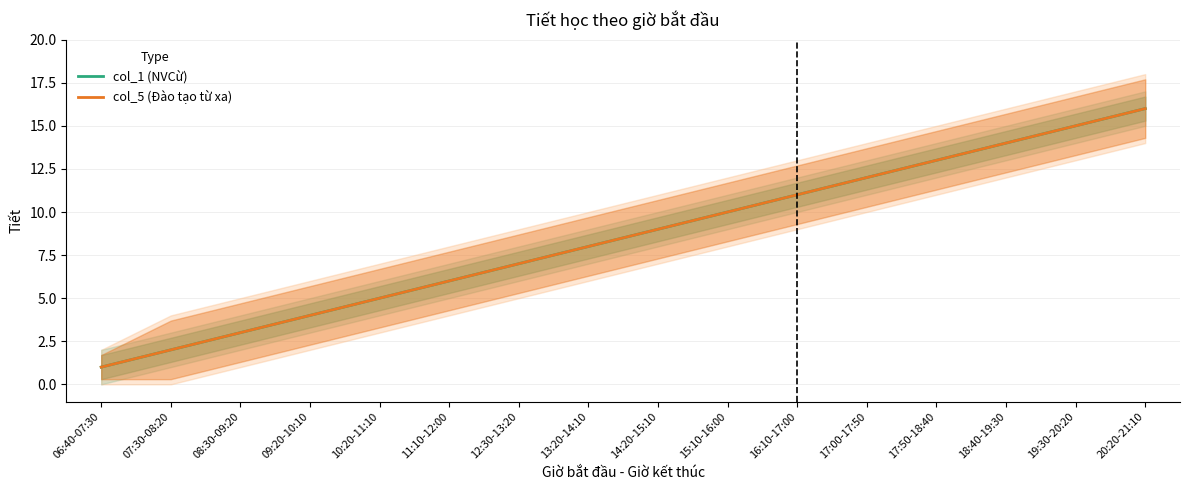

Which category has the highest value in the col_1 (NVCừ) series?

20:20-21:10